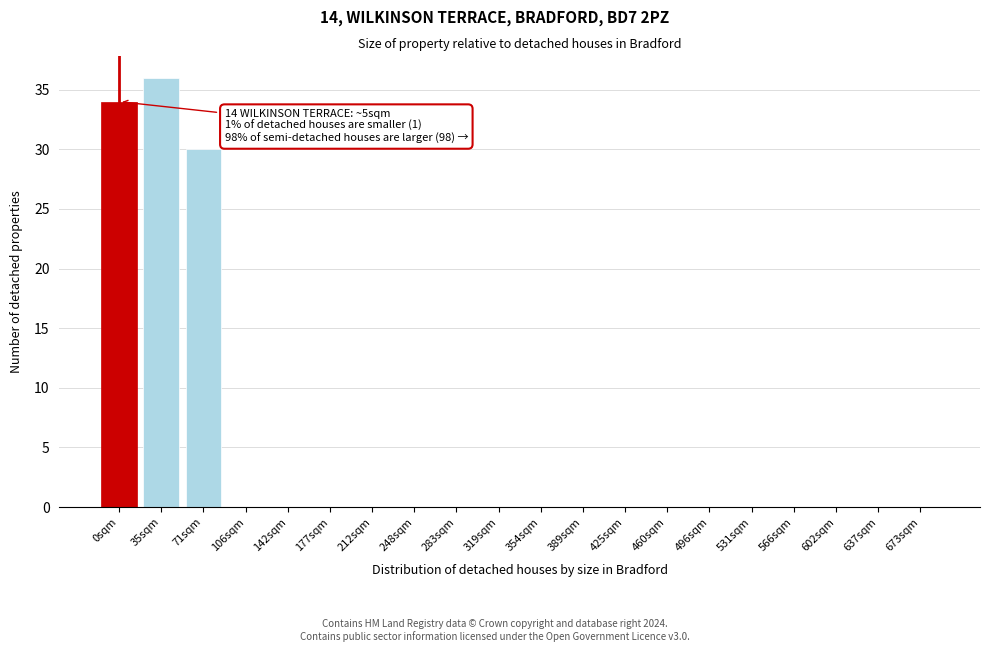

Reading right to left, list all the values displayed in this chart.

673sqm=0	637sqm=0	602sqm=0	566sqm=0	531sqm=0	496sqm=0	460sqm=0	425sqm=0	389sqm=0	354sqm=0	319sqm=0	283sqm=0	248sqm=0	212sqm=0	177sqm=0	142sqm=0	106sqm=0	71sqm=30	35sqm=36	0sqm=34